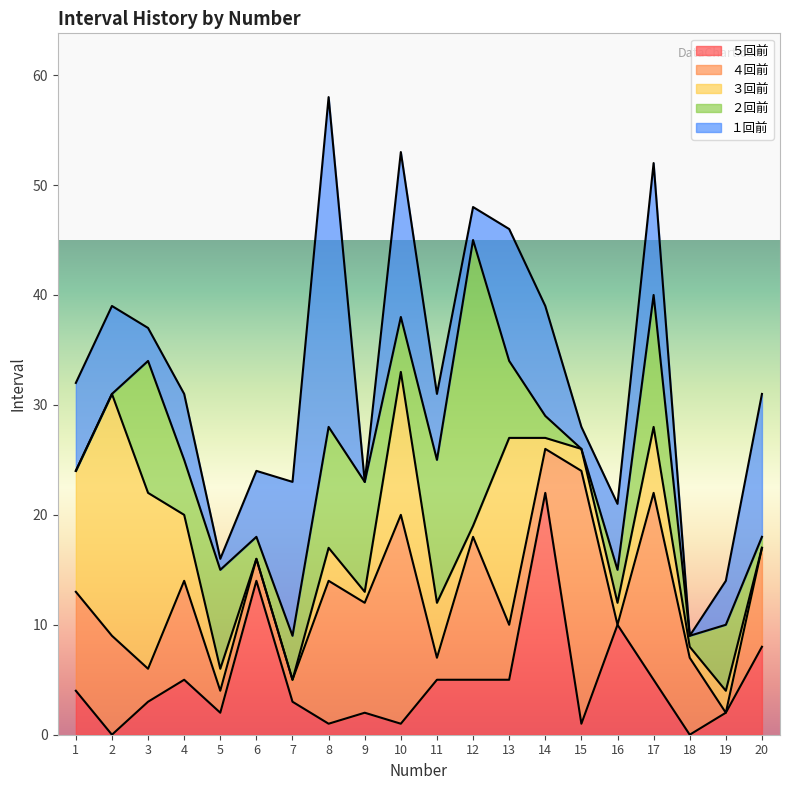

Between 10 and 13, which is larger?

13